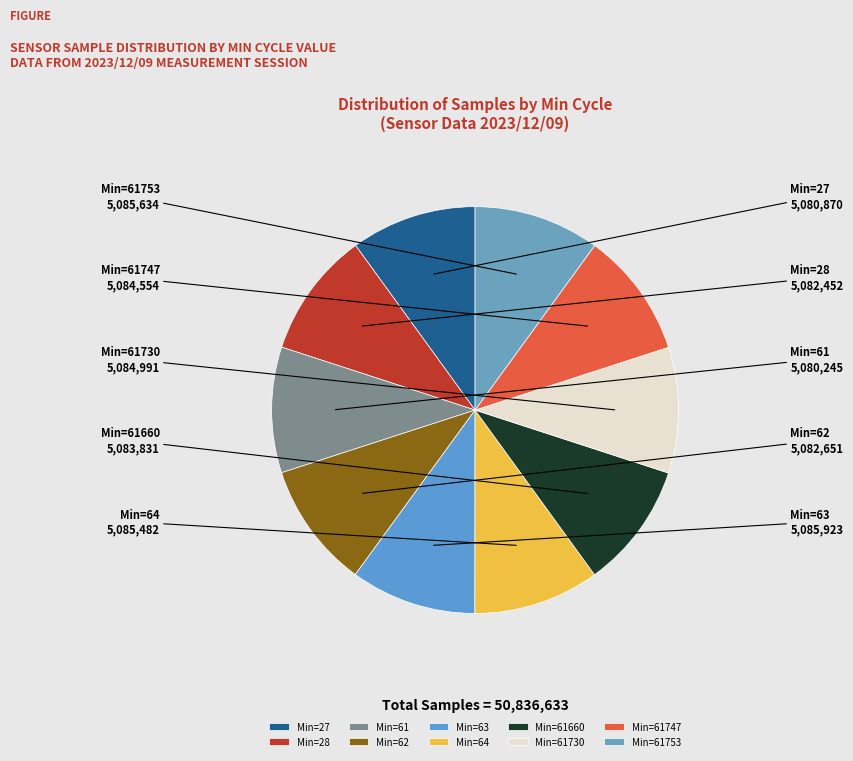

Approximately how many times larger is the value at Min=61753 compared to Min=61730?

1.0